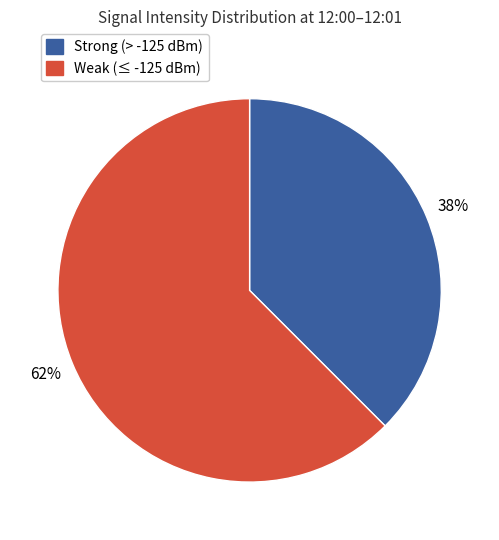

Is there any slice that represents more than half of the pie?

Yes